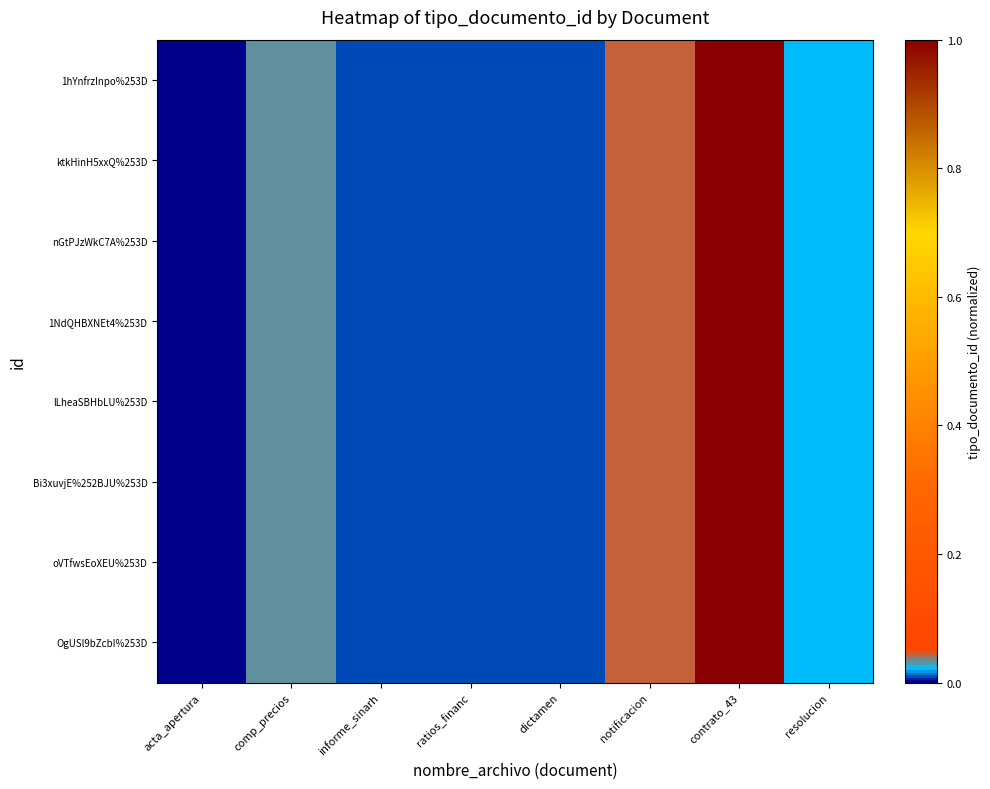

Which label corresponds to the smallest value in the chart?

acta_apertura